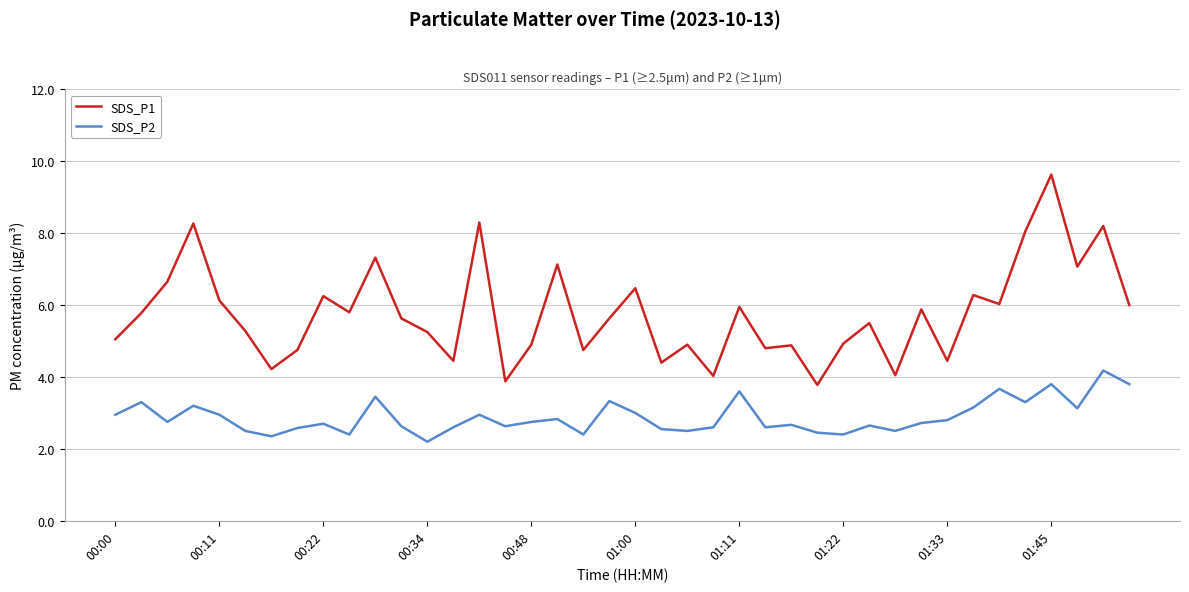

Which series has the largest range (max minus min)?

SDS_P1